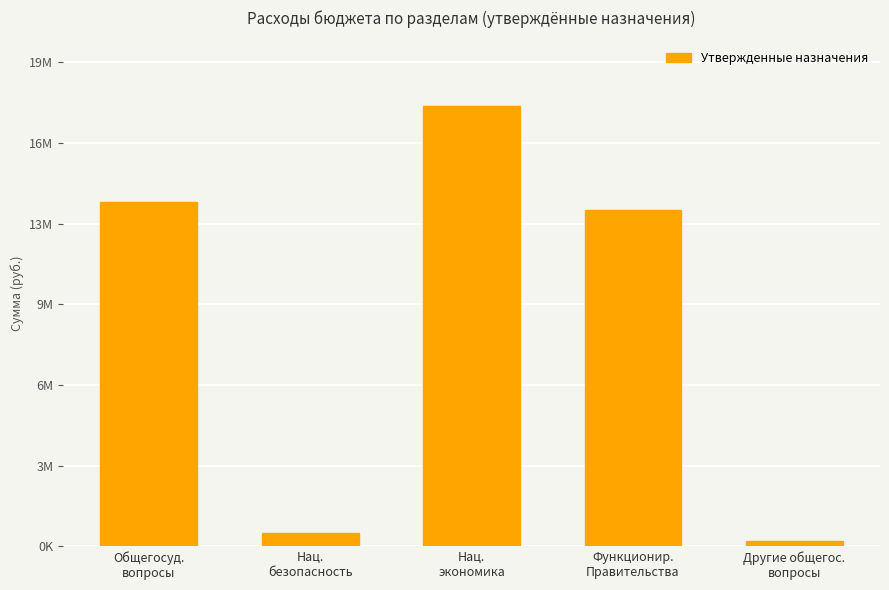

What is the smallest value displayed?

231000